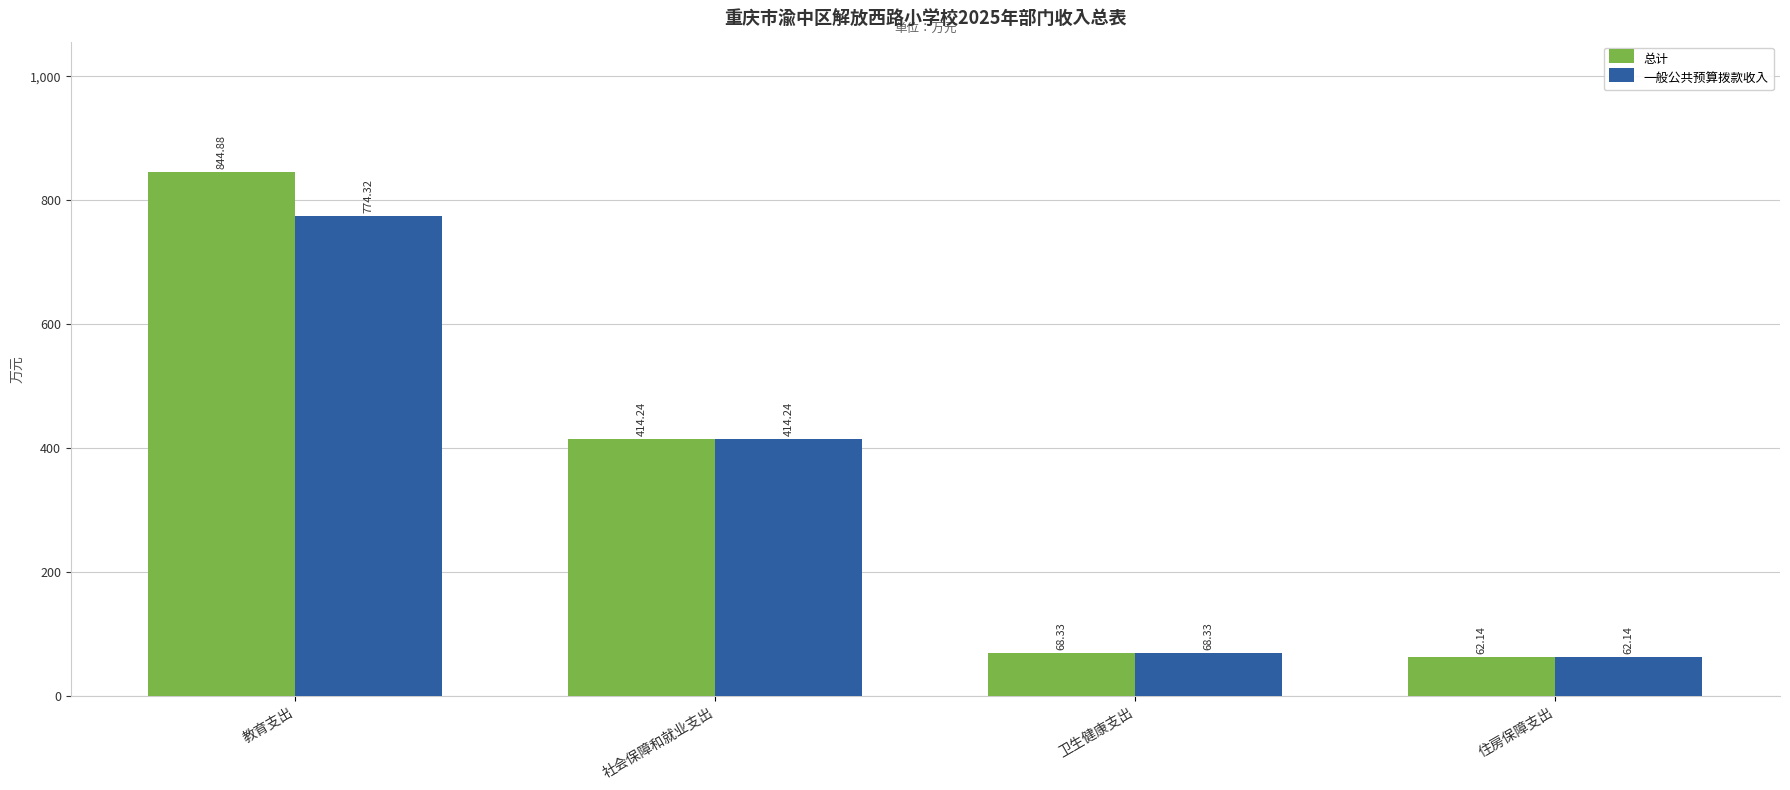

At which label is 总计 closest to 453?

社会保障和就业支出